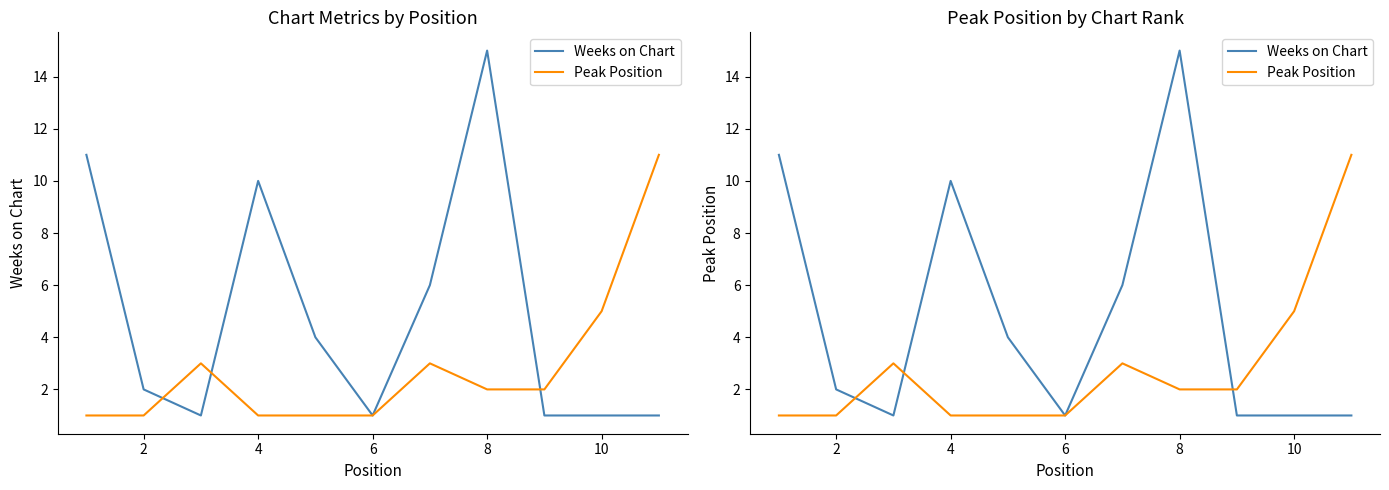

Rank the series by their maximum value, from lowest to highest.

Peak Position, Weeks on Chart